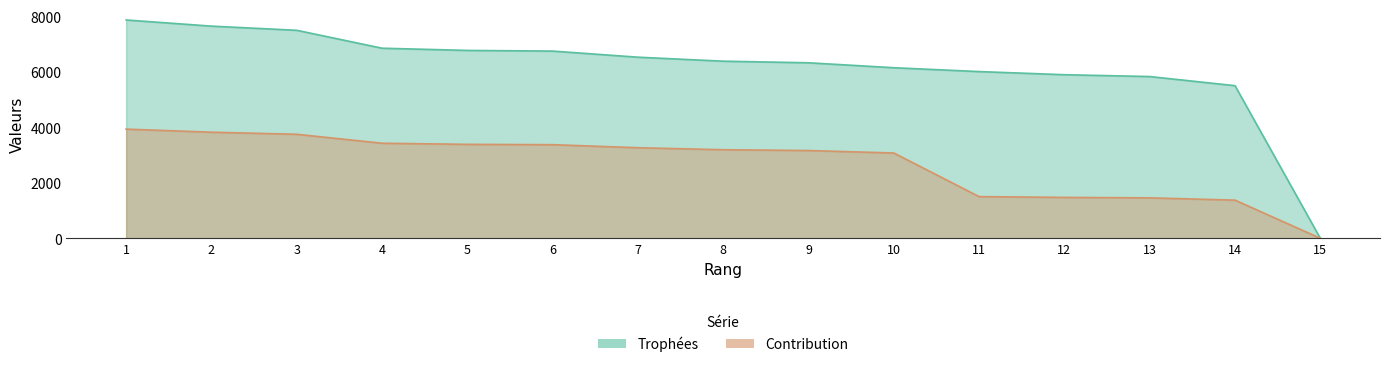

How many series are shown in this chart?

2